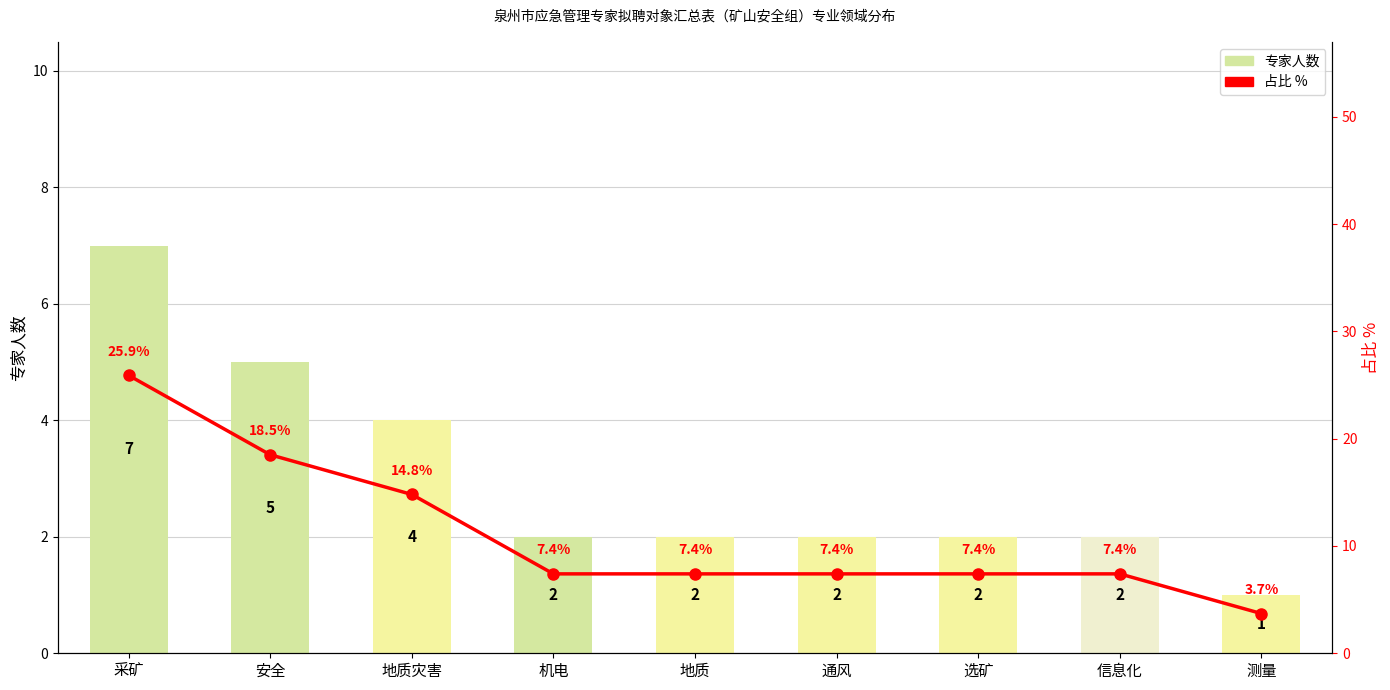

At which category is the sum across all series the highest?

采矿